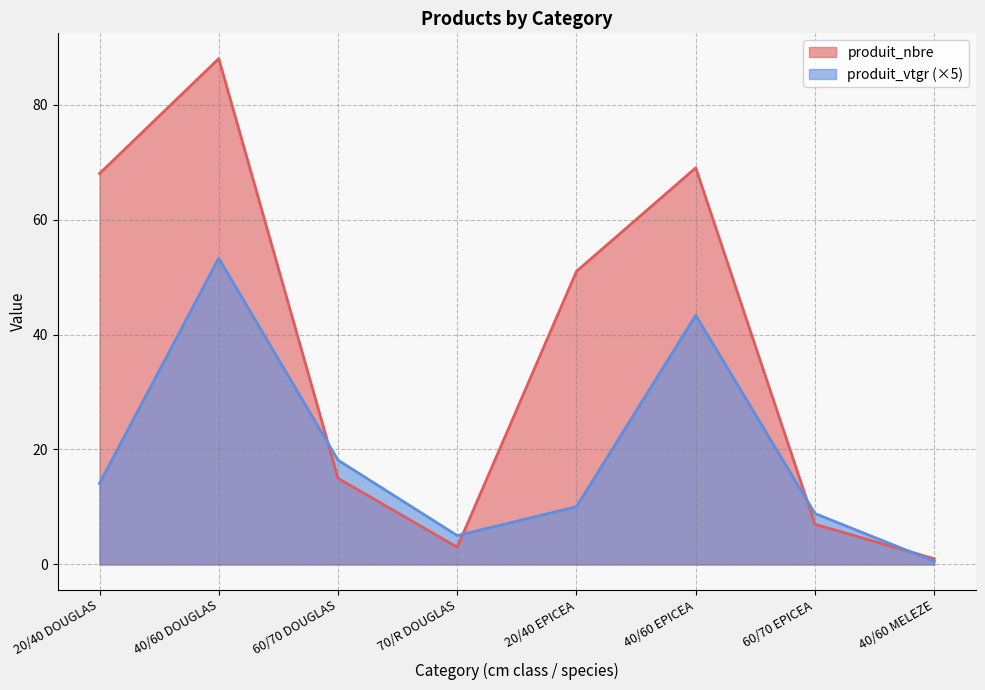

What is the difference between the produit_nbre values at 60/70 EPICEA and 40/60 DOUGLAS?

81.0